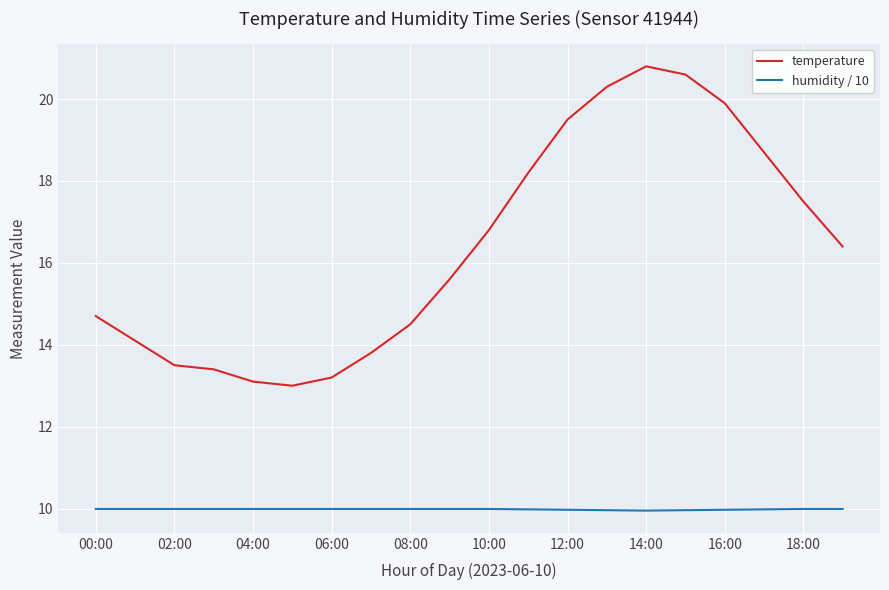

List the series in order of their peak value, lowest first.

humidity / 10, temperature